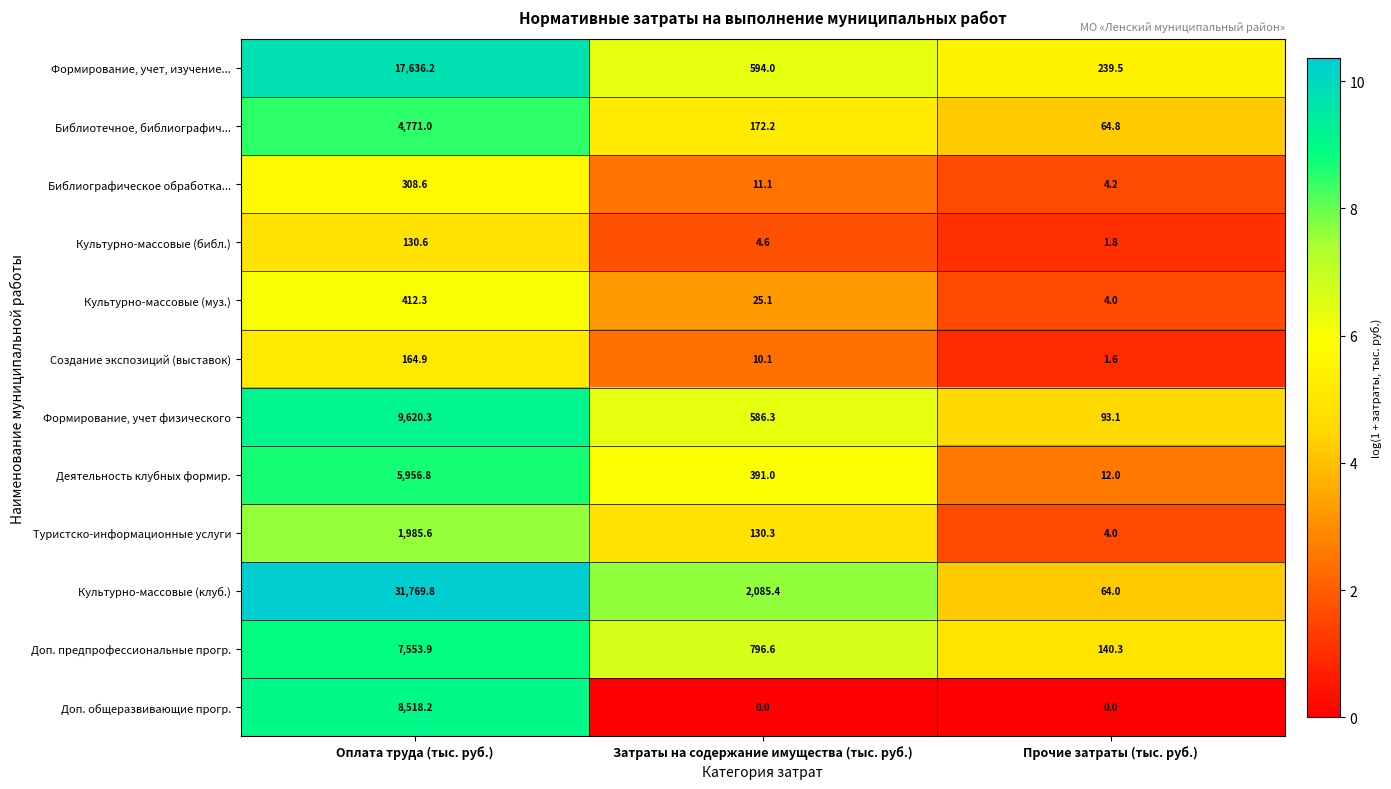

At which category is the sum across all series the highest?

Оплата труда (тыс. руб.)